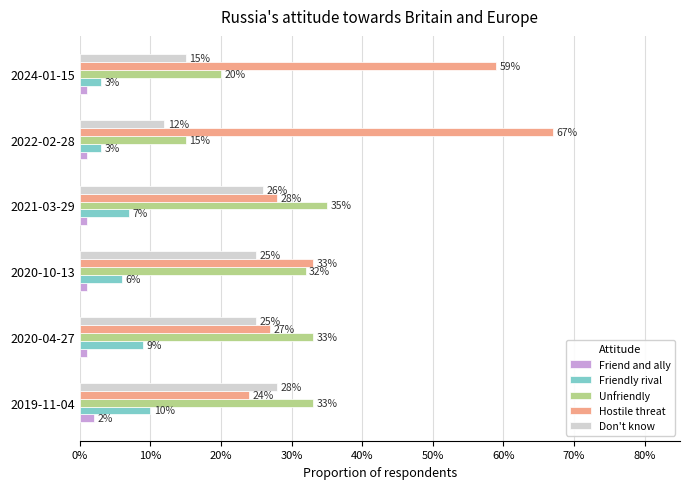

What are all the series names shown in the legend?

Friend and ally, Friendly rival, Unfriendly, Hostile threat, Don't know